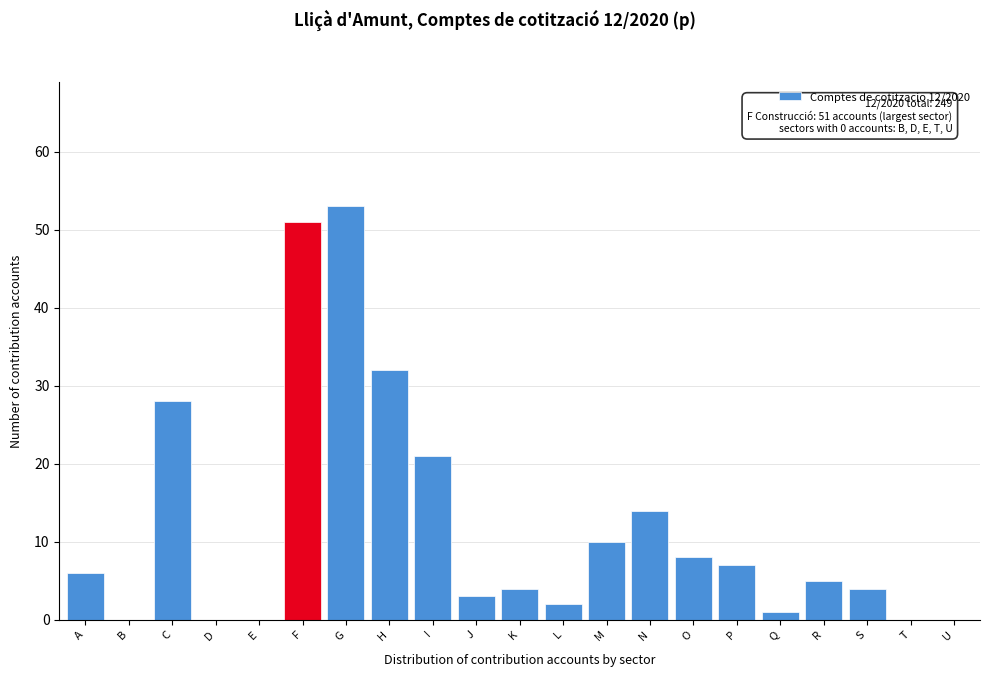

Reading left to right, transcribe all the data shown in this chart.

A=6	B=0	C=28	D=0	E=0	F=51	G=53	H=32	I=21	J=3	K=4	L=2	M=10	N=14	O=8	P=7	Q=1	R=5	S=4	T=0	U=0